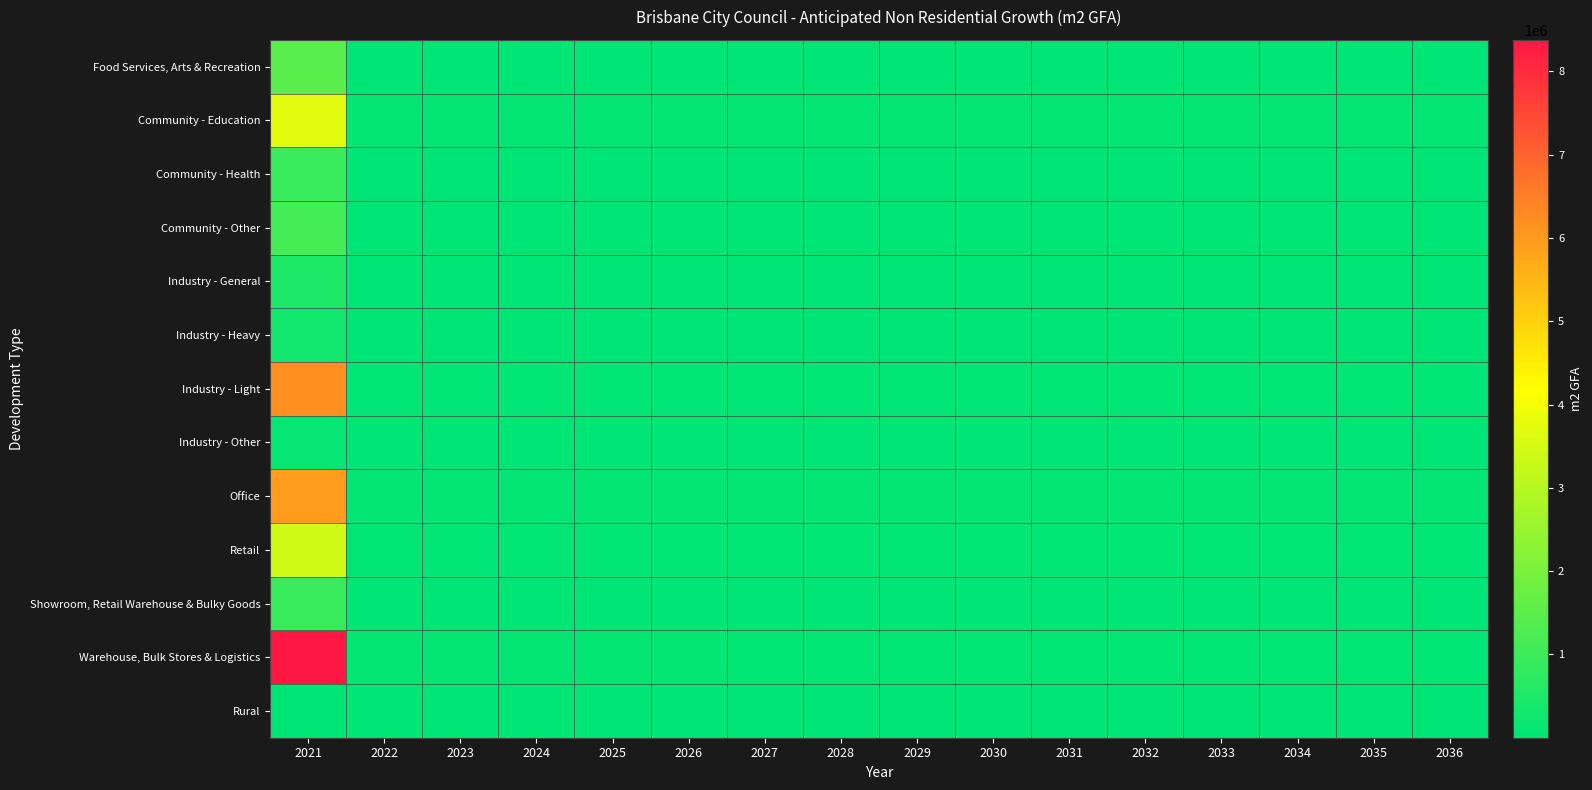

What is the spread (max minus min) of values at 2028?

86366.0